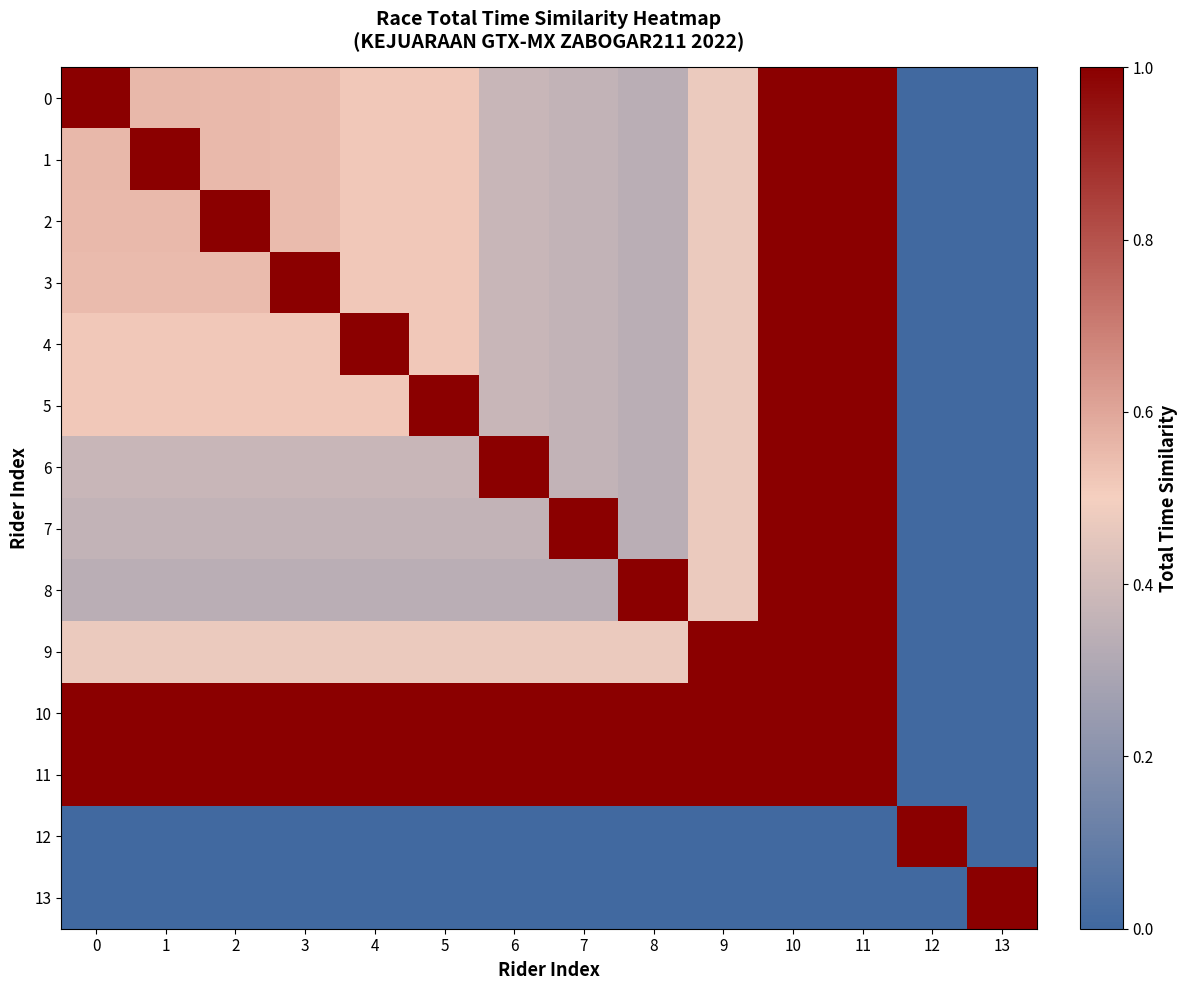

At which category is the sum across all series the highest?

10